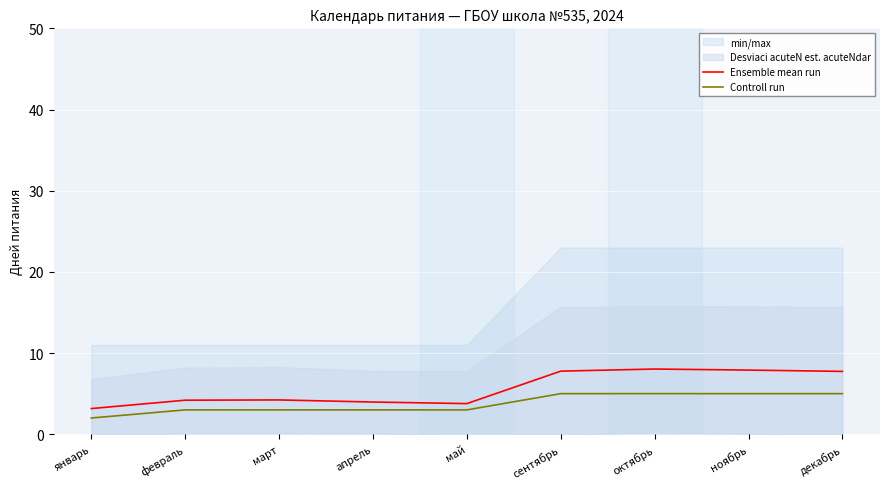

Reading left to right, list all the values displayed in this chart.

Ensemble mean run: январь=3.2	февраль=4.2	март=4.2	апрель=4.0	май=3.8	сентябрь=7.8	октябрь=8.0	ноябрь=7.9	декабрь=7.7
Controll run: январь=2.0	февраль=3.0	март=3.0	апрель=3.0	май=3.0	сентябрь=5.0	октябрь=5.0	ноябрь=5.0	декабрь=5.0